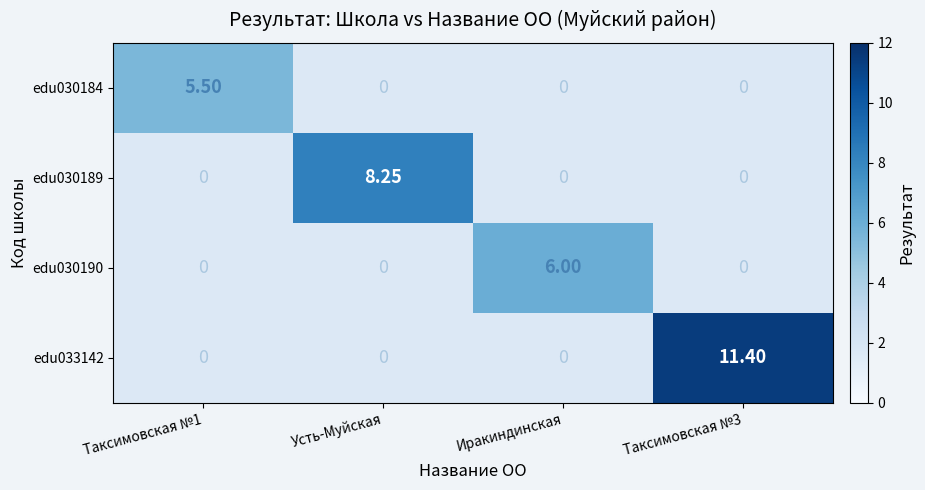

Count the number of categories in the chart.

4